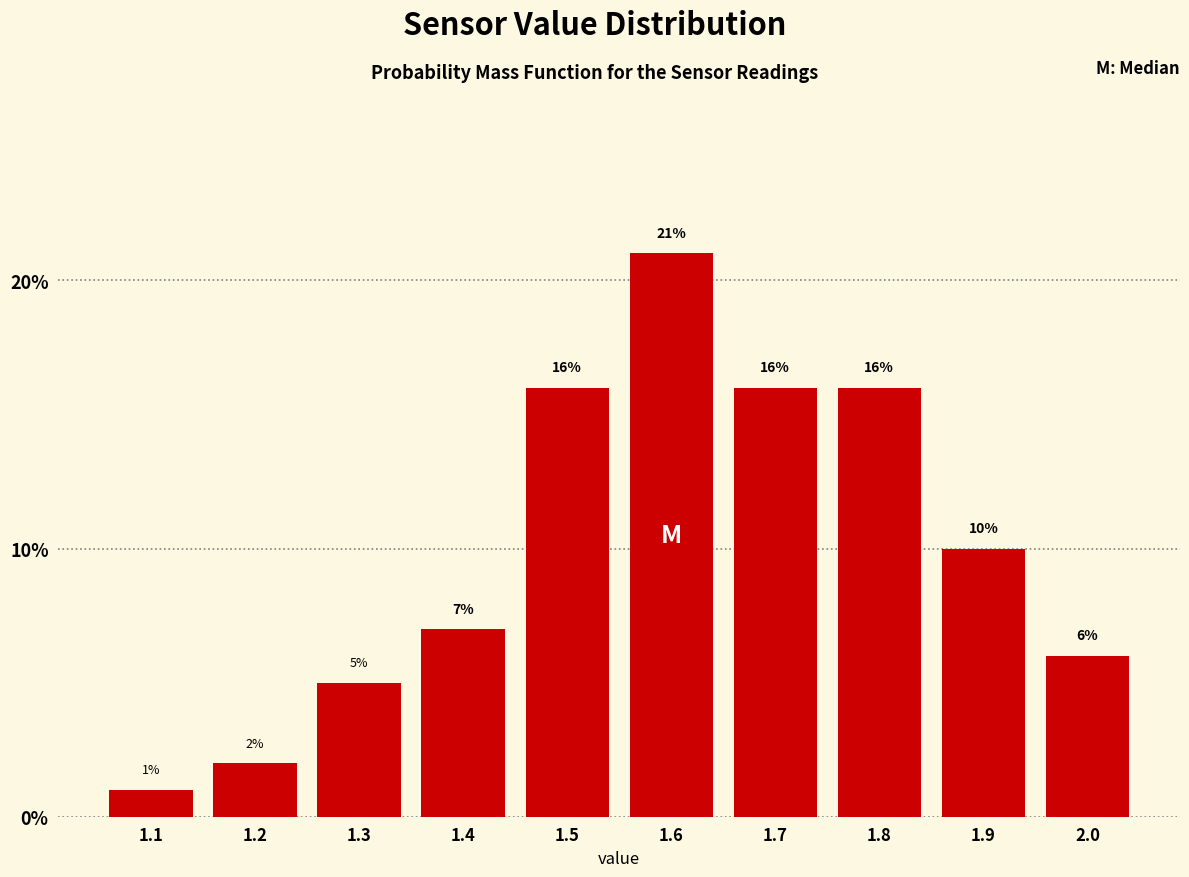

What is the height of the bar covering 1.15 to 1.25 on the x-axis?

2